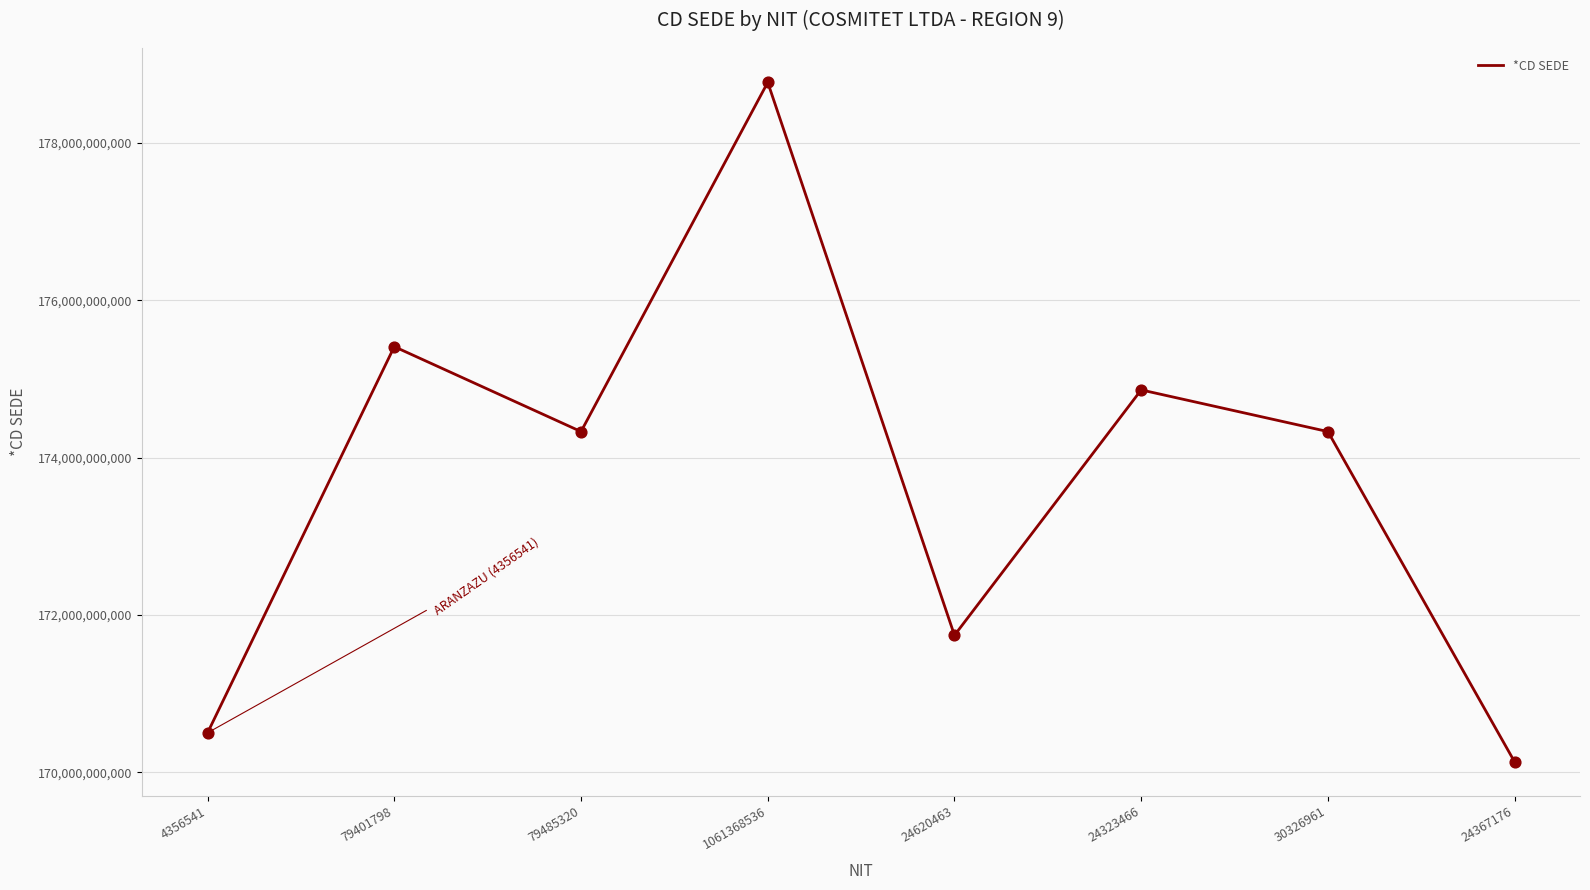

Which has a higher value, 1061368536 or 79401798?

1061368536